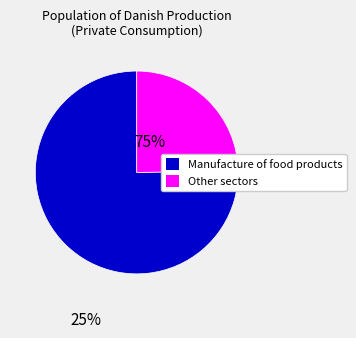

Is there a majority slice in this chart?

Yes